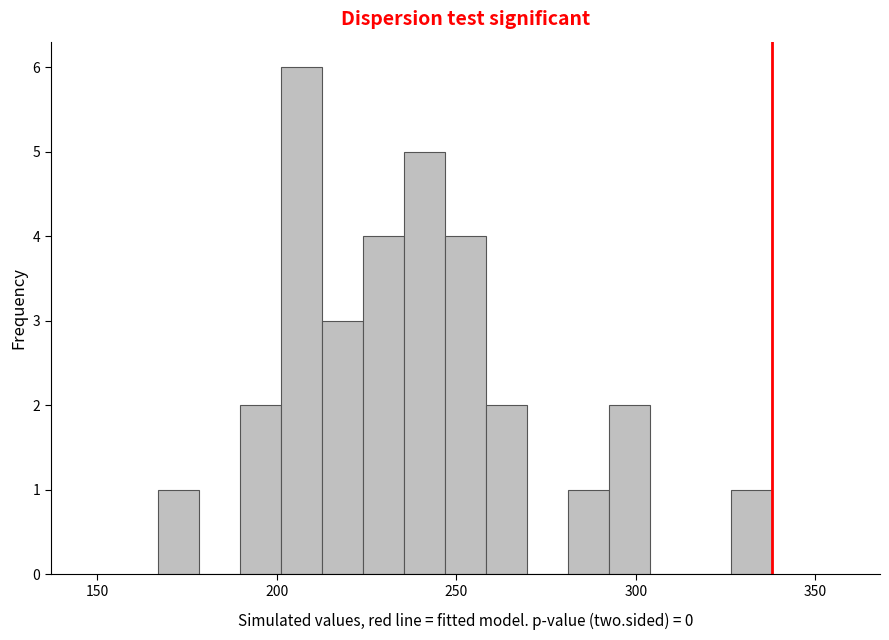

Around what value on the x-axis is the tallest bar? Give the approximate position of its centre, as read against the axis.

205